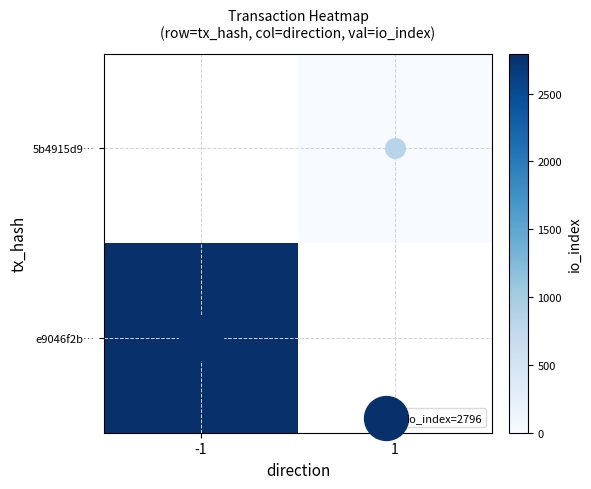

Between 1 and -1, which is larger?

-1